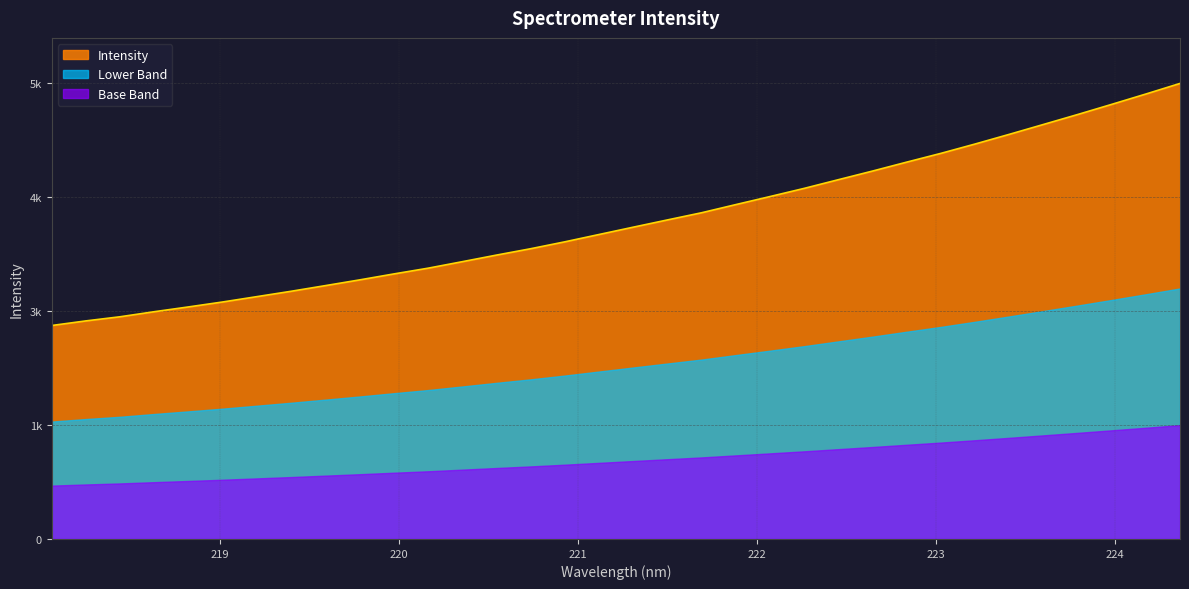

What is the value of the 31st point from the left?

4737.7